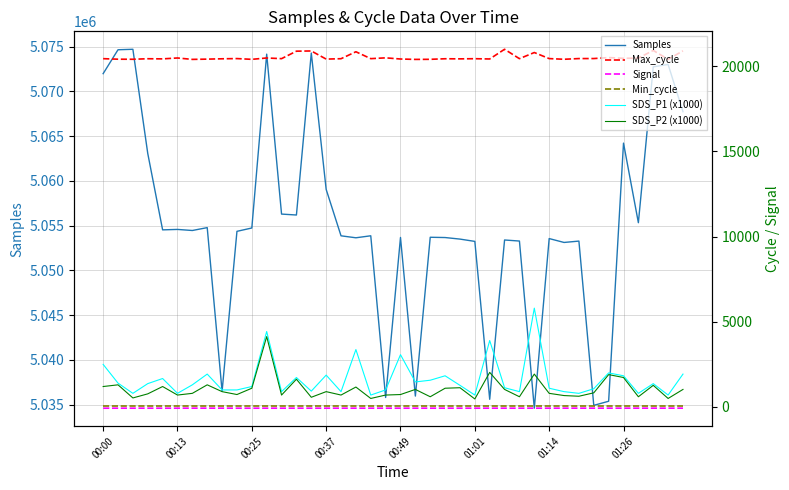

Does the chart display data point markers on the line(s)?

No